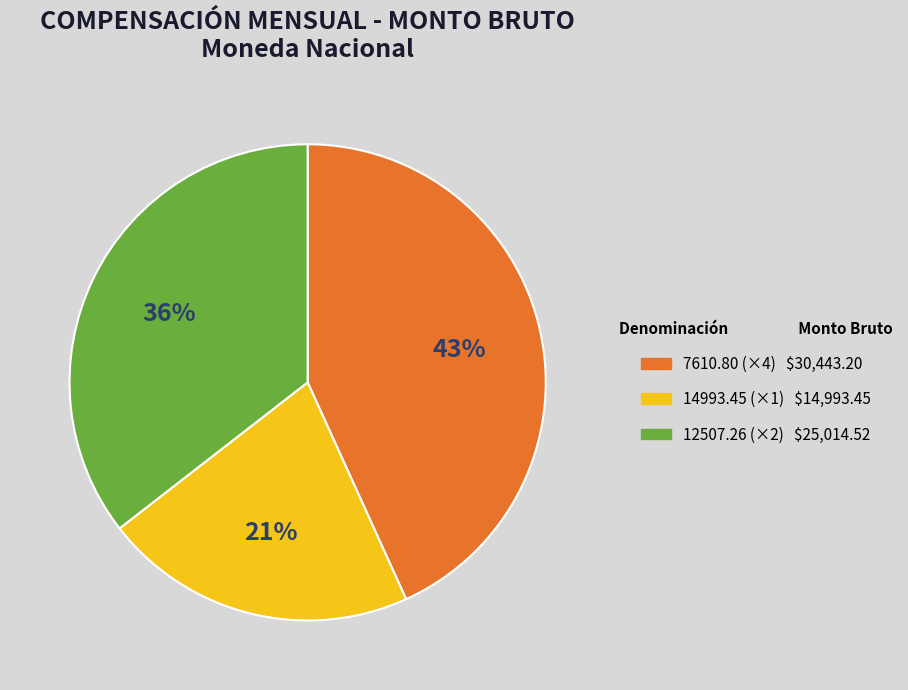

Does any single category account for the majority?

No